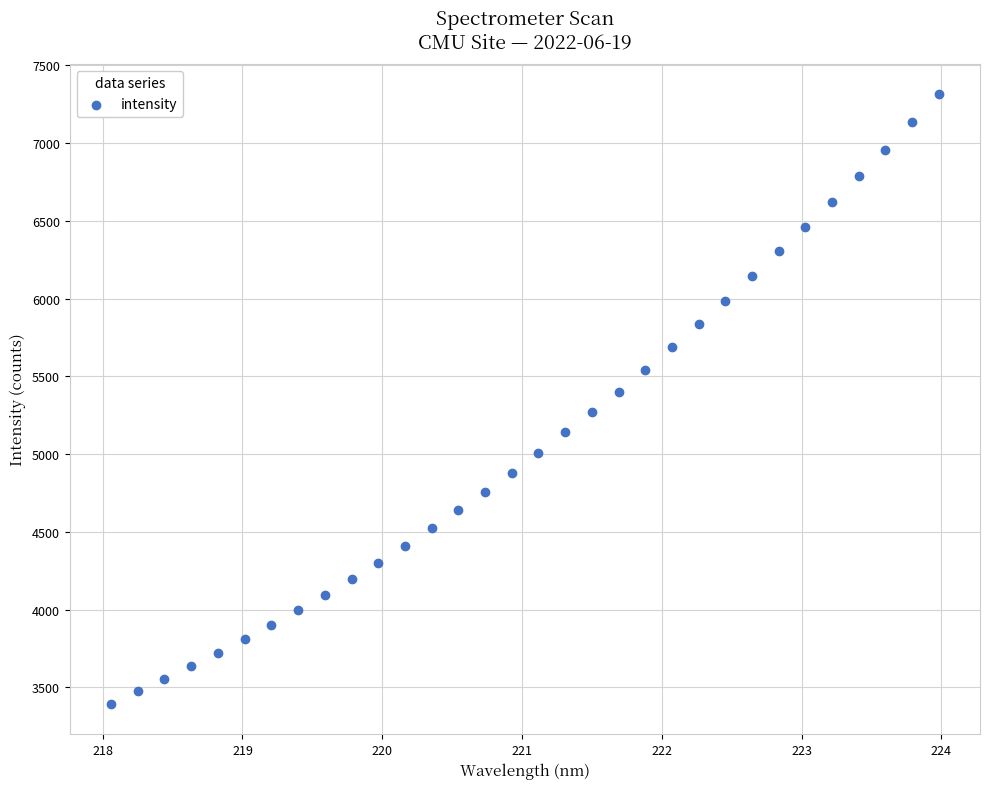

What is the range of X values (max minus min)?

5.9